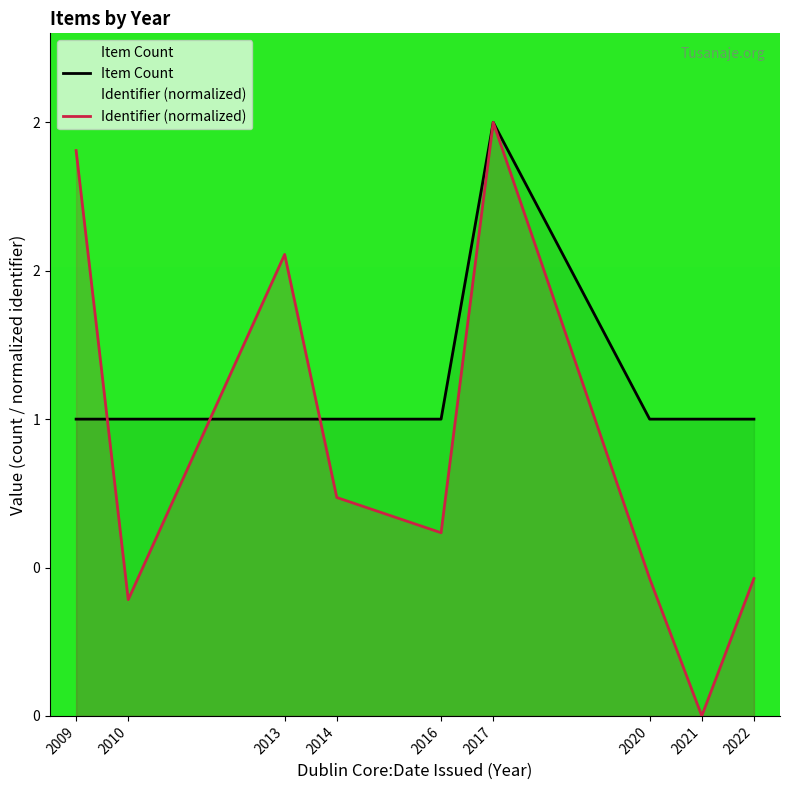

Which series changed the most between 2009 and 2021?

Identifier (normalized)